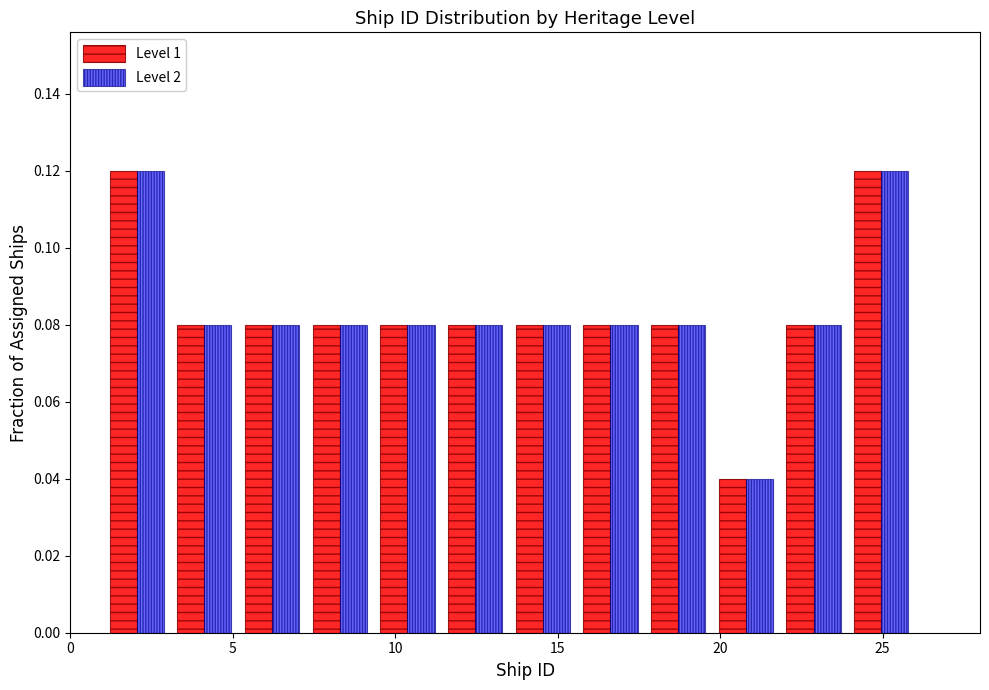

Reading left to right, list every range on the x-axis with the height of the bar of each series over it. Neither the bar edges nor the heights are printed on the chart, so give them approximately, as read against the axes.

1.0 to 3.0: Level 1=0.12	Level 2=0.12
3.0 to 5.0: Level 1=0.08	Level 2=0.08
5.0 to 7.5: Level 1=0.08	Level 2=0.08
7.5 to 9.5: Level 1=0.08	Level 2=0.08
9.5 to 11.5: Level 1=0.08	Level 2=0.08
11.5 to 13.5: Level 1=0.08	Level 2=0.08
13.5 to 15.5: Level 1=0.08	Level 2=0.08
15.5 to 17.5: Level 1=0.08	Level 2=0.08
17.5 to 20.0: Level 1=0.08	Level 2=0.08
20.0 to 22.0: Level 1=0.04	Level 2=0.04
22.0 to 24.0: Level 1=0.08	Level 2=0.08
24.0 to 26.0: Level 1=0.12	Level 2=0.12